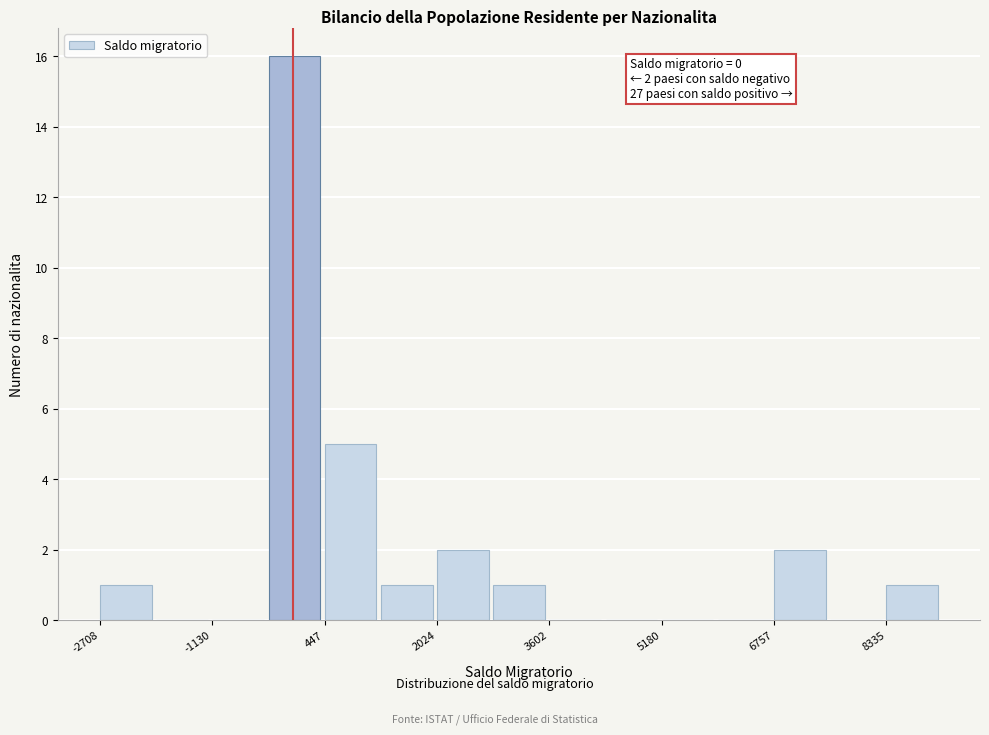

Read against the x-axis, roughly where is the centre of the tallest bar?

0